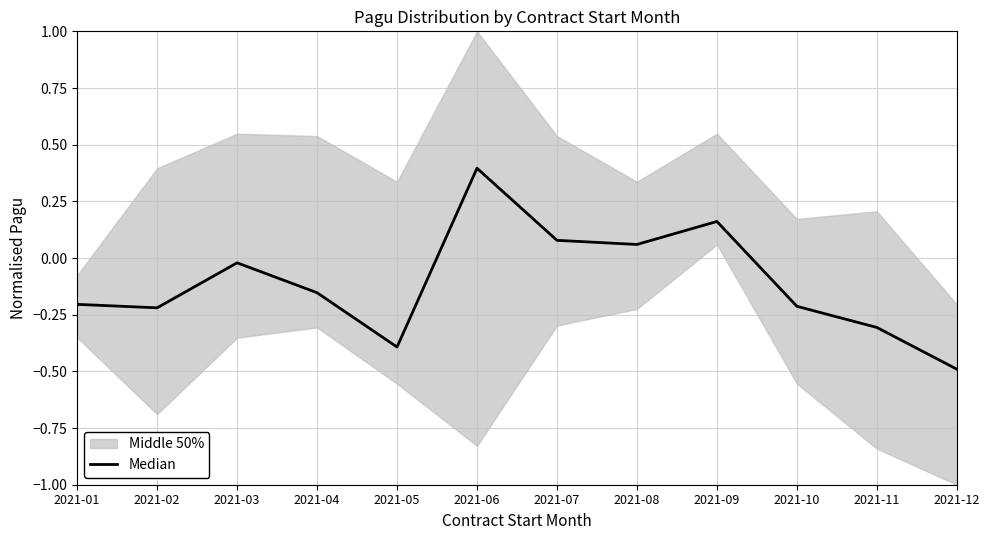

Rank the categories by value from lowest to highest.

2021-12, 2021-05, 2021-11, 2021-02, 2021-10, 2021-01, 2021-04, 2021-03, 2021-08, 2021-07, 2021-09, 2021-06